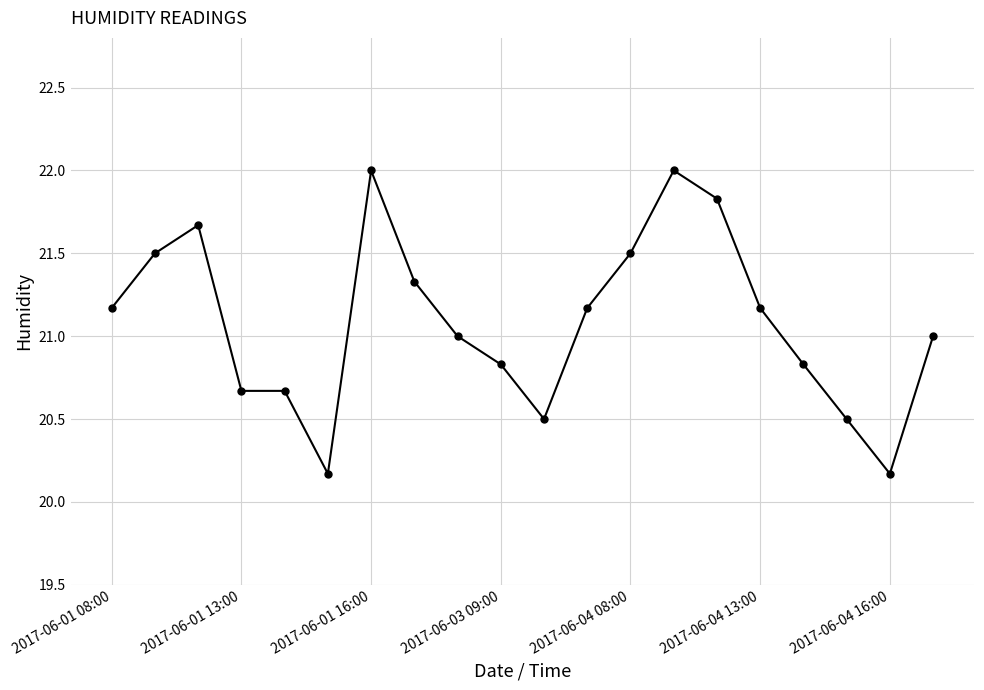

Reading right to left, what are all the values shown in this chart?

21.0	20.2	20.5	20.8	21.2	21.8	22.0	21.5	21.2	20.5	20.8	21.0	21.3	22.0	20.2	20.7	20.7	21.7	21.5	21.2